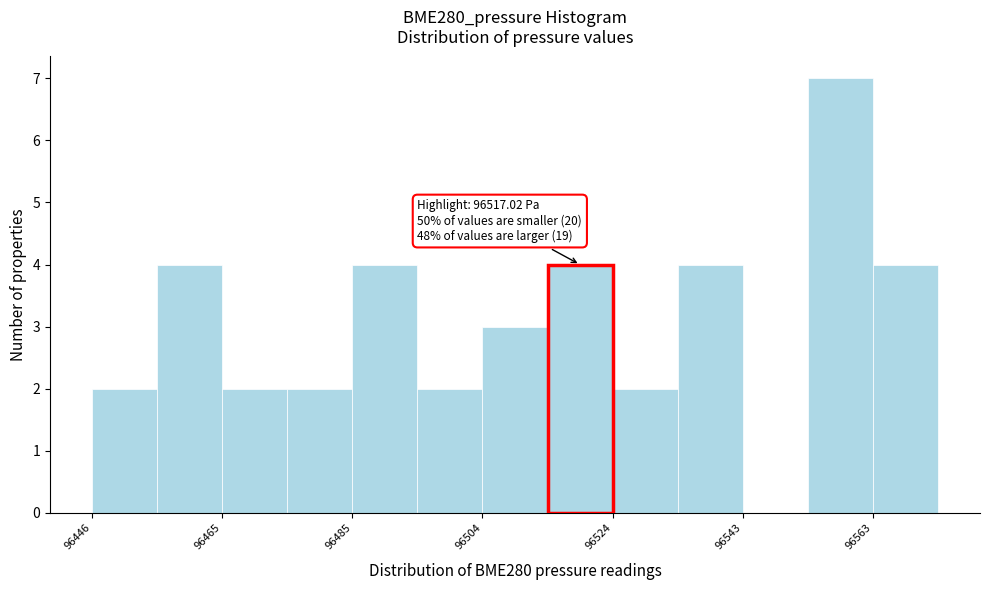

Which range on the x-axis has the tallest bar?

96552 to 96562